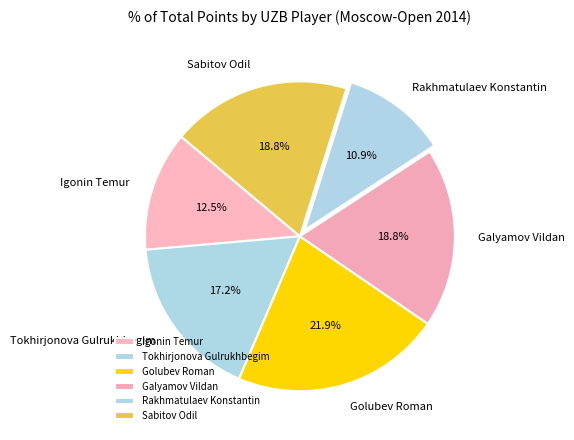

What percentage is NOT represented by Igonin Temur?

87.5%